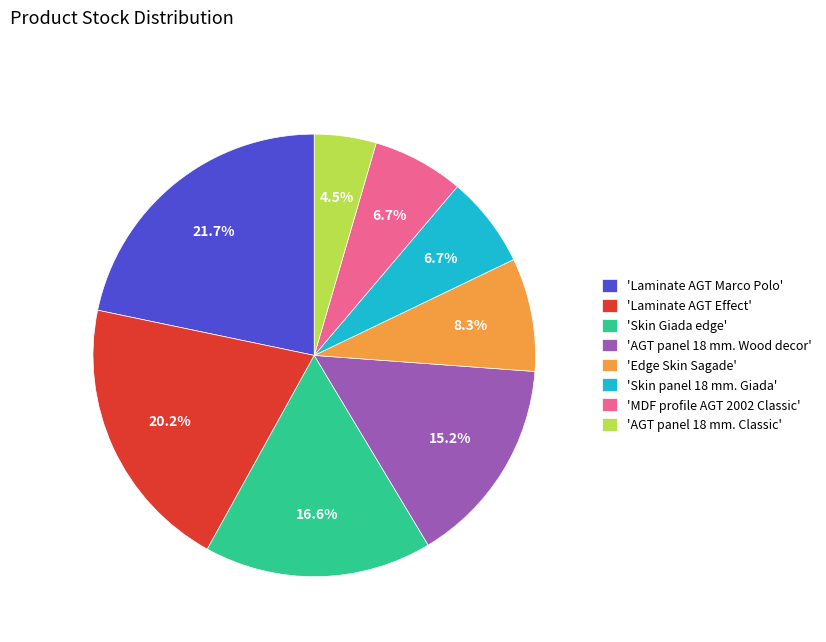

Is 'Laminate AGT Marco Polo' the majority of the pie?

No